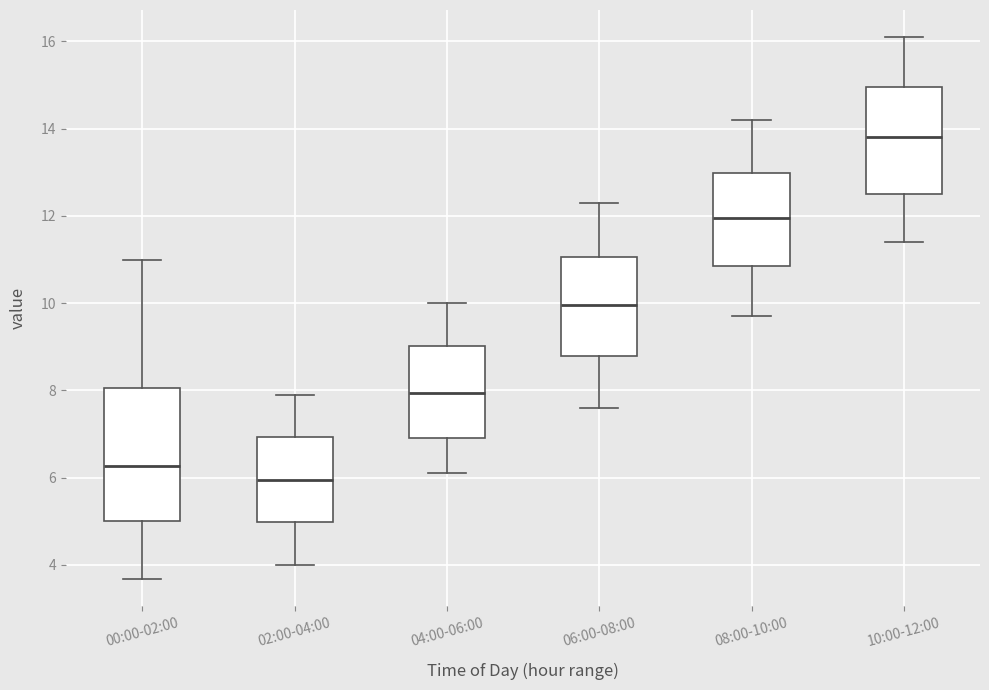

Where does the median line of the box for 06:00-08:00 sit on the y-axis? The values are not printed on the chart, so give them approximately, as read against the axis.

10.0